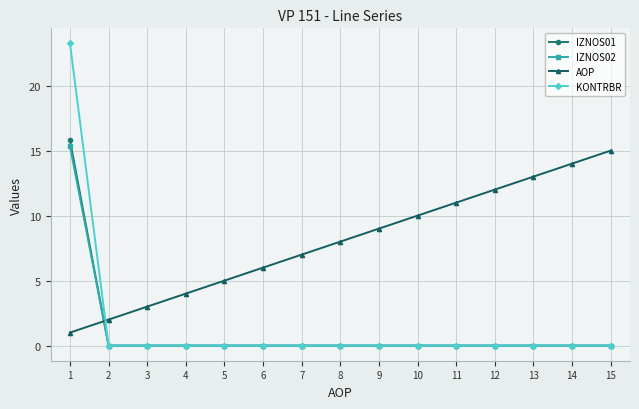

How many lines are shown in the chart?

4